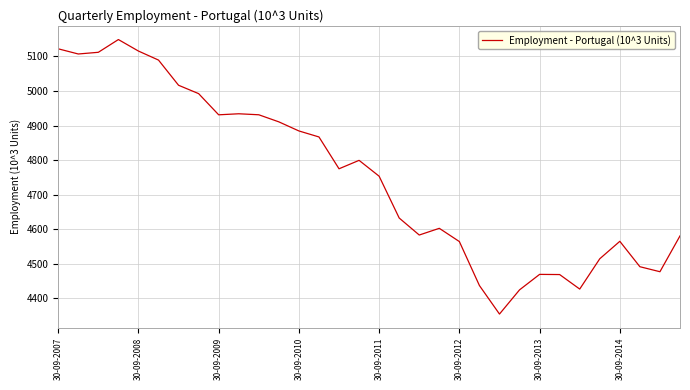

What is the greatest value displayed?

5149.0